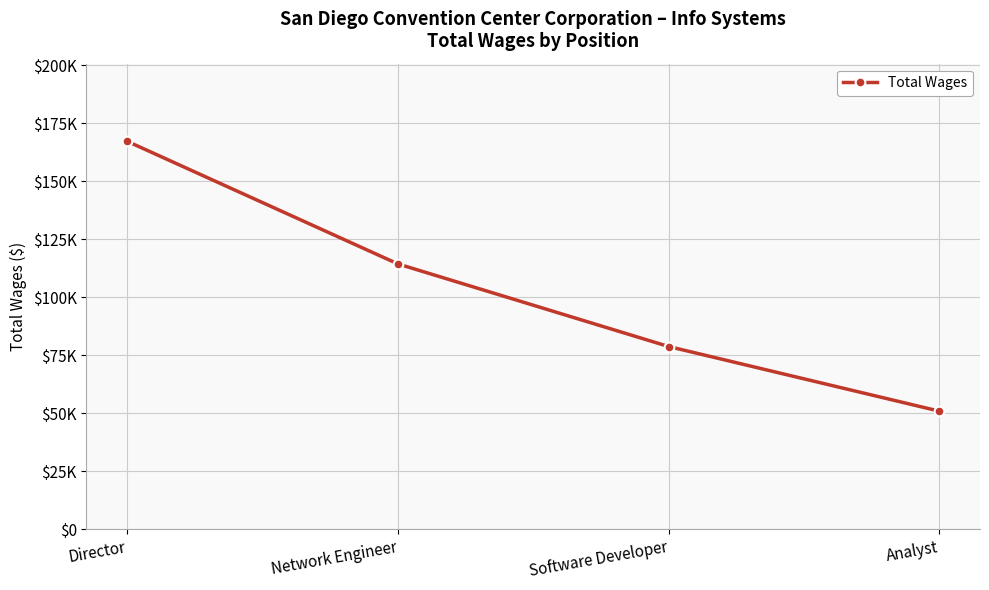

How many values are between 78724 and 167166?

3